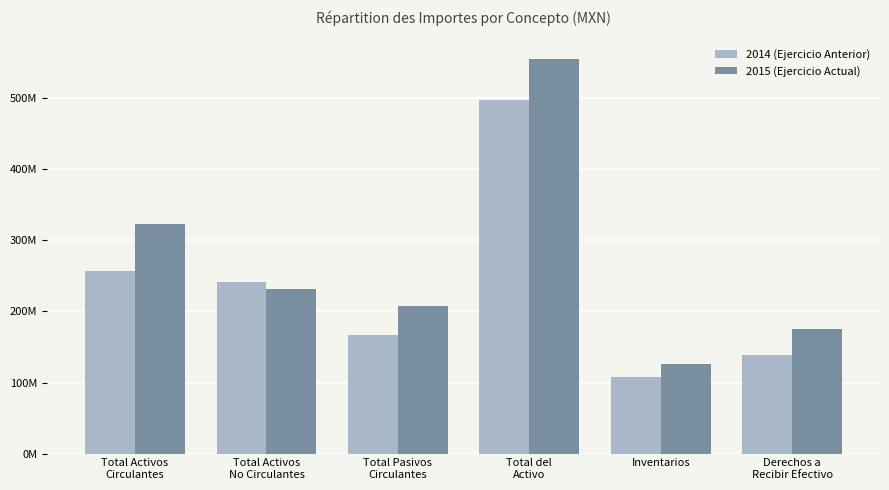

Which series has the largest total across all categories?

2015 (Ejercicio Actual)